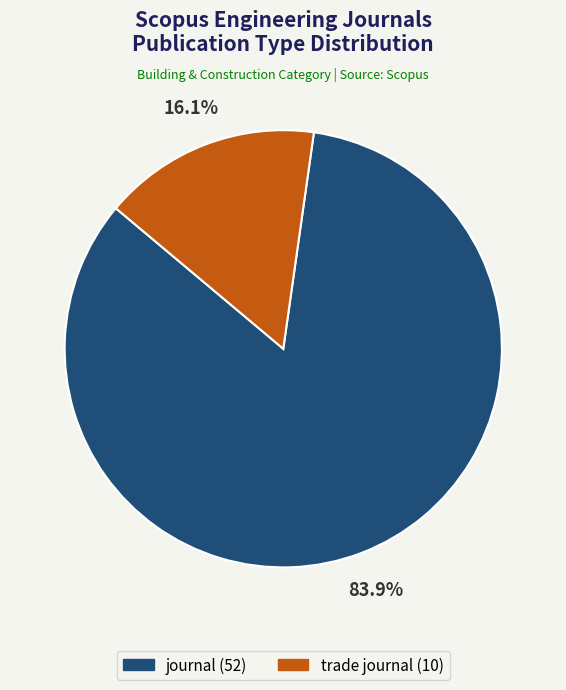

To the nearest percent, what percentage of the pie is journal?

84%